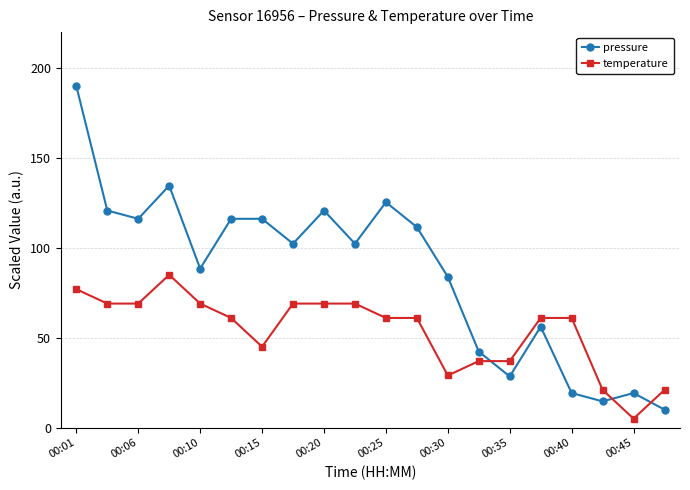

Reading right to left, what are all the values shown in this chart?

pressure: 10.0	19.2	14.6	19.2	56.2	28.5	42.3	83.8	111.5	125.4	102.3	120.8	102.3	116.2	116.2	88.5	134.6	116.2	120.8	190.0
temperature: 21.0	5.0	21.0	61.0	61.0	37.0	37.0	29.0	61.0	61.0	69.0	69.0	69.0	45.0	61.0	69.0	85.0	69.0	69.0	77.0